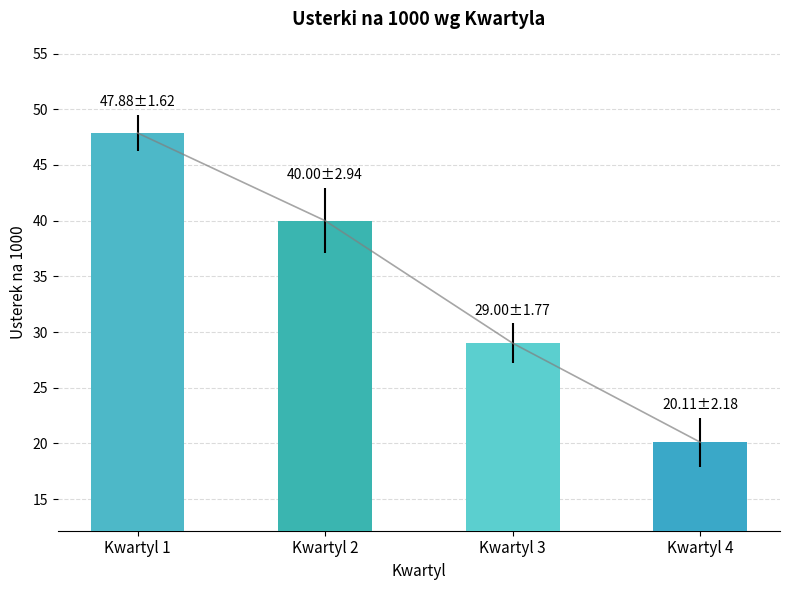

What is the approximate value at Kwartyl 4?

20.1